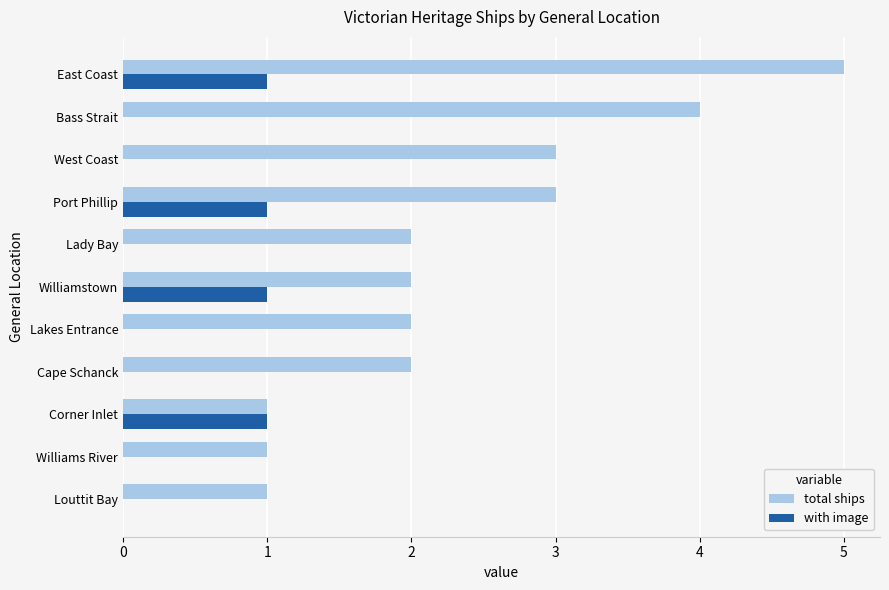

Count the number of categories in the chart.

11